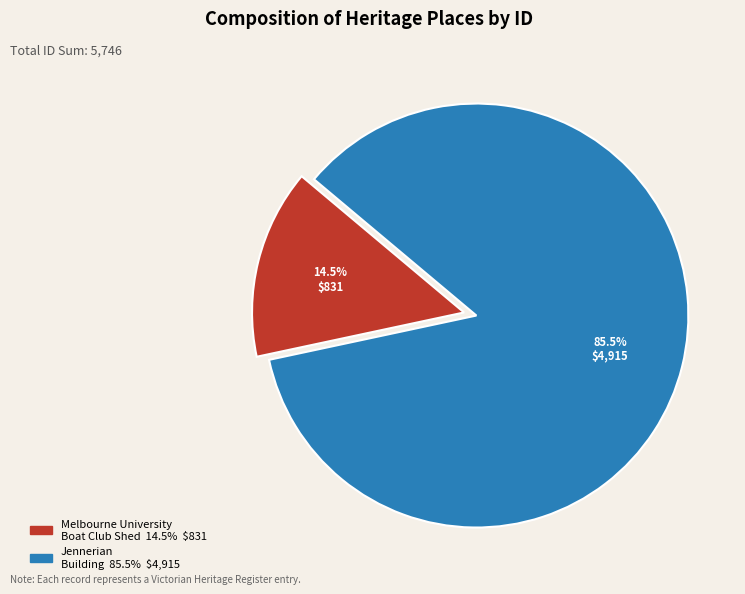

Does any single category account for the majority?

Yes